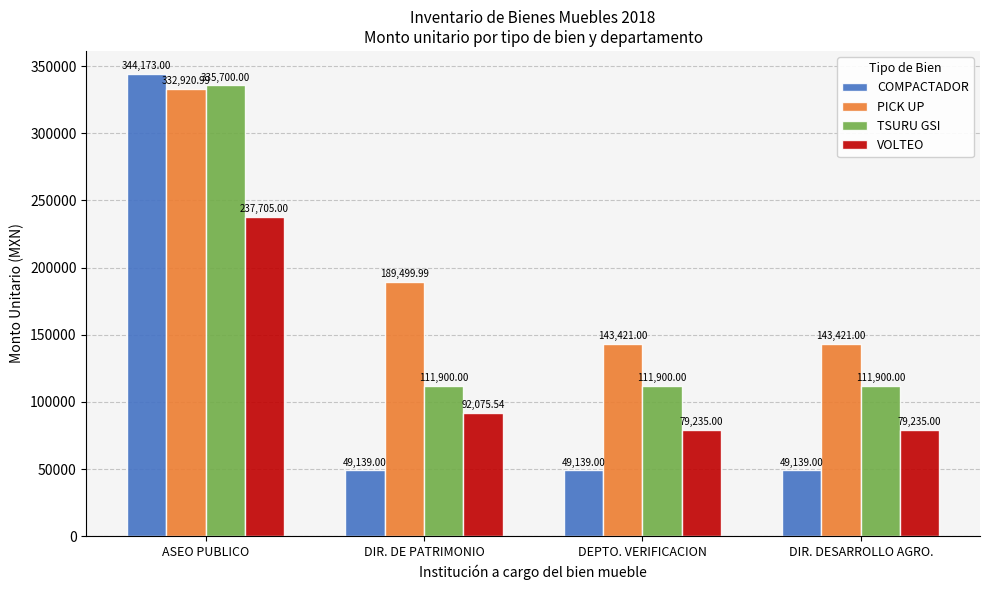

Which series has the largest total across all categories?

PICK UP